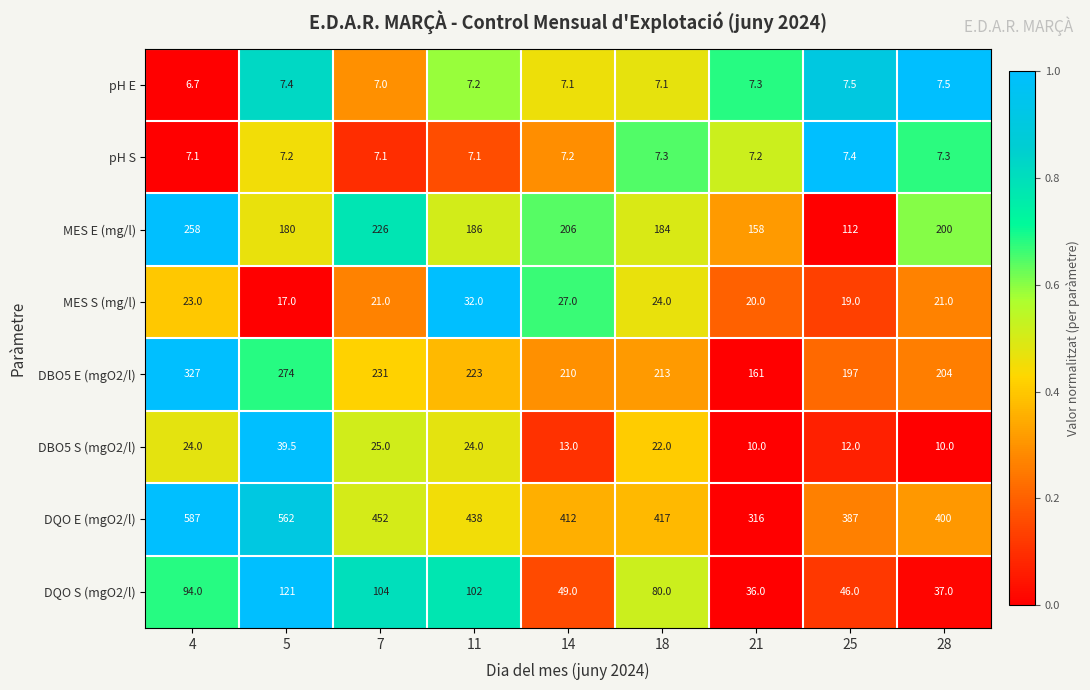

Count the number of data series in this chart.

8